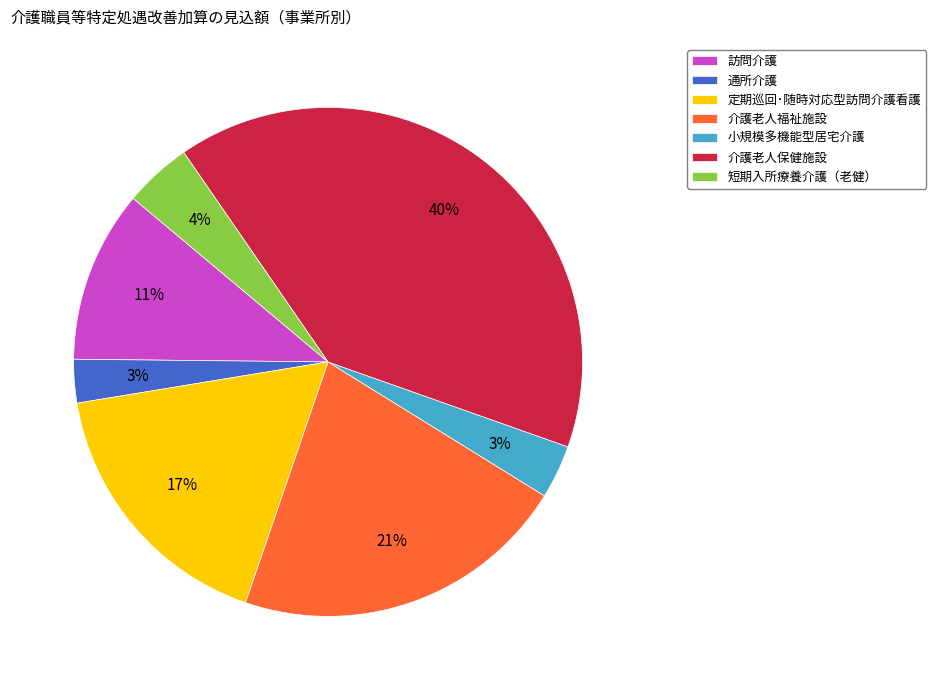

The 訪問介護 slice represents 11% of the pie. True or false?

True